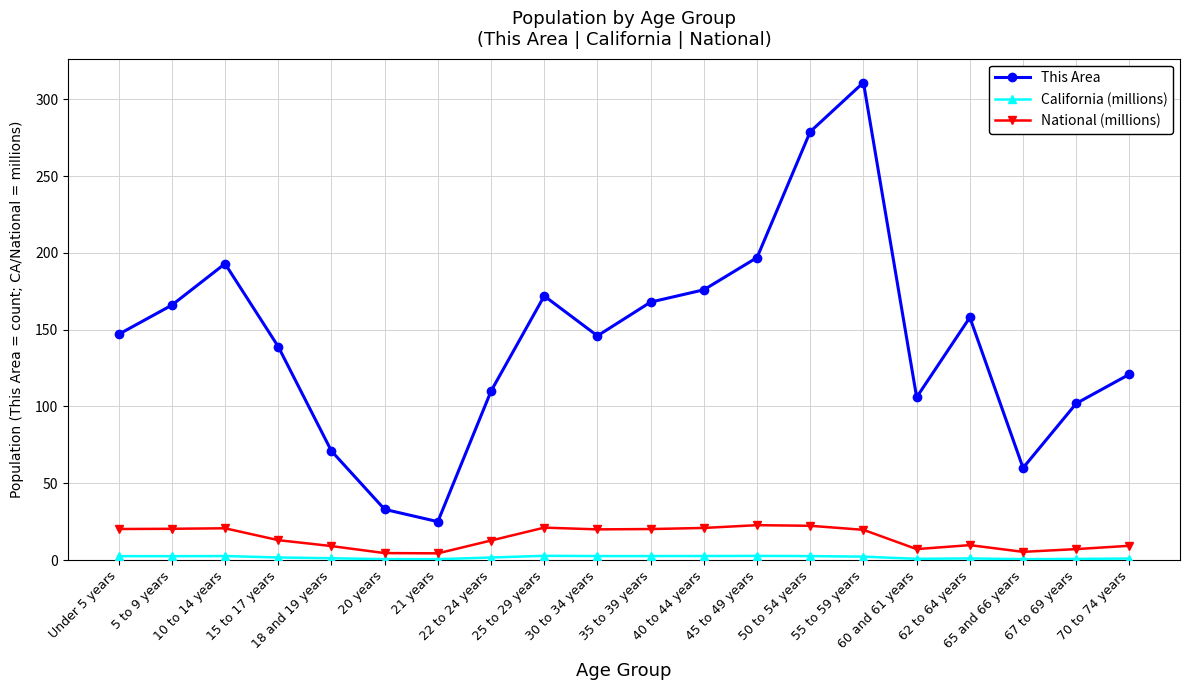

What is the maximum value for National (millions)?

22.7